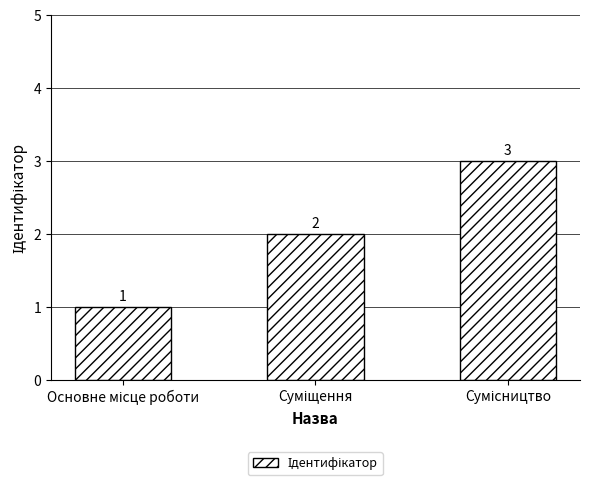

What is the value of the 3rd bar from the left?

3